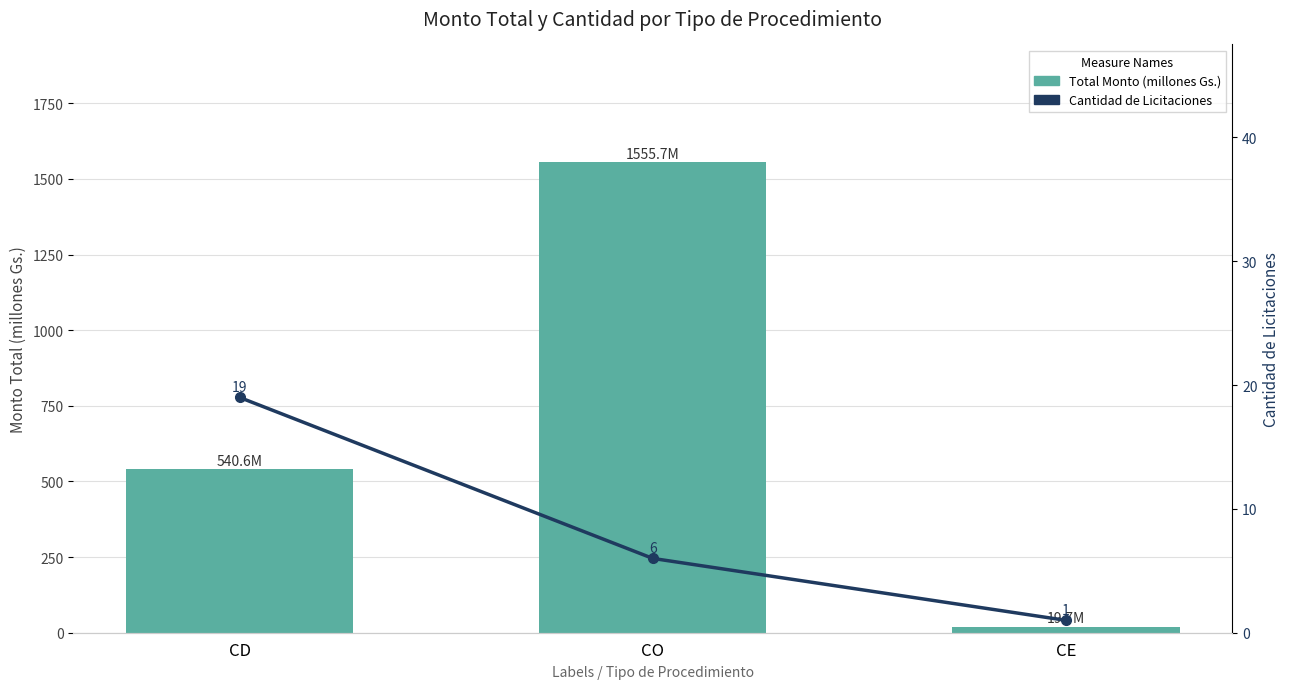

What is the approximate value of Cantidad de Licitaciones at CE?

1.0